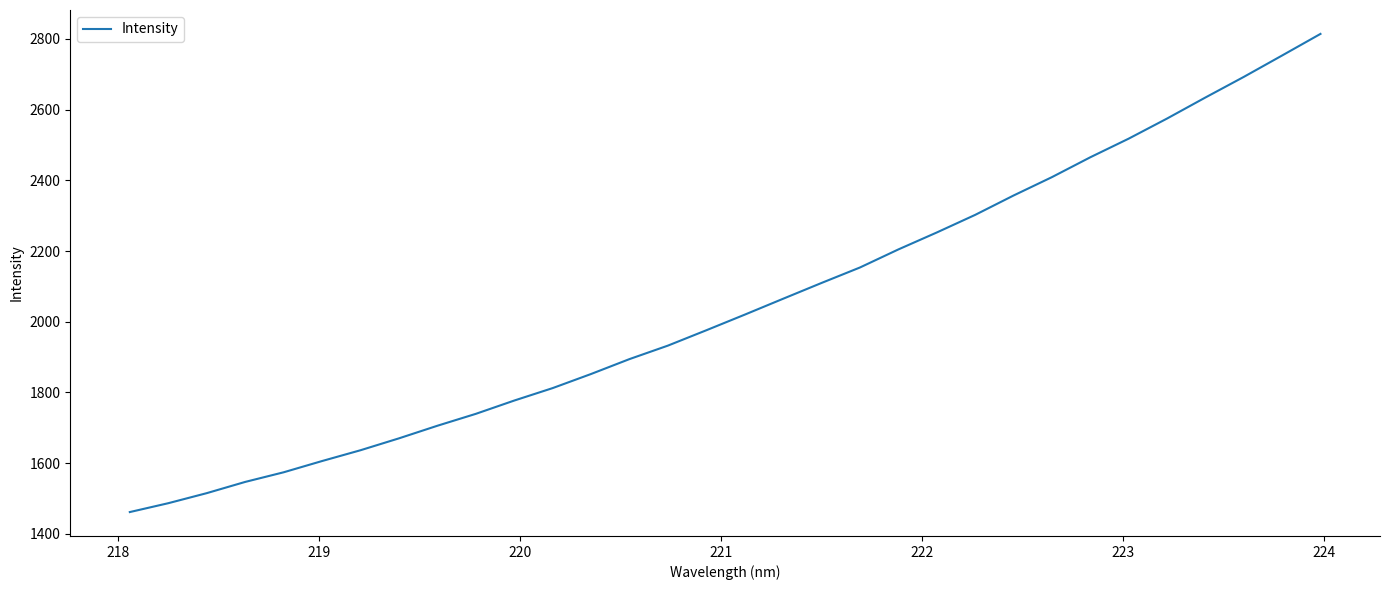

What is the difference between the second highest and minimum values?

1291.8